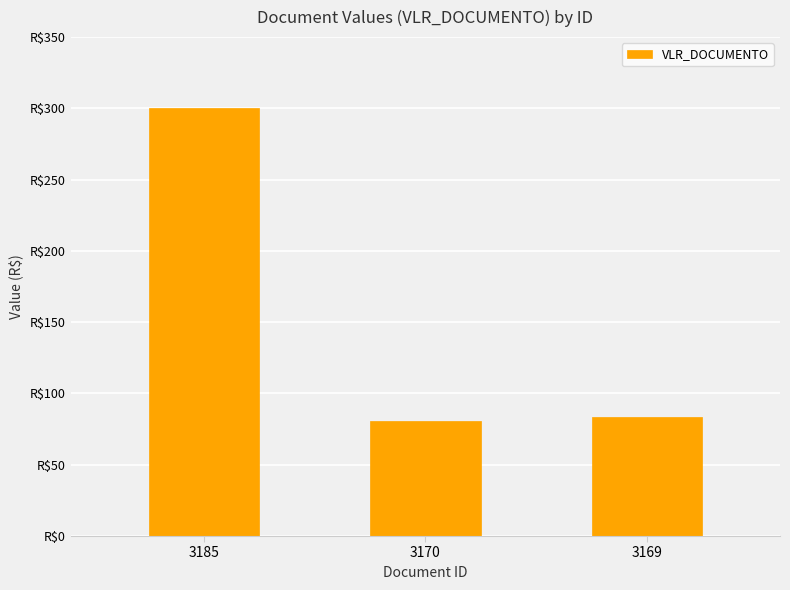

Are the bars horizontal?

No